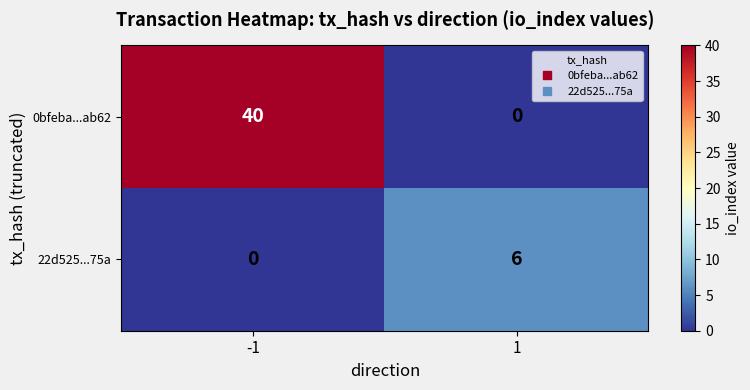

Reading left to right, list all the values displayed in this chart.

0bfeba...ab62: -1=40	1=0
22d525...75a: -1=0	1=6